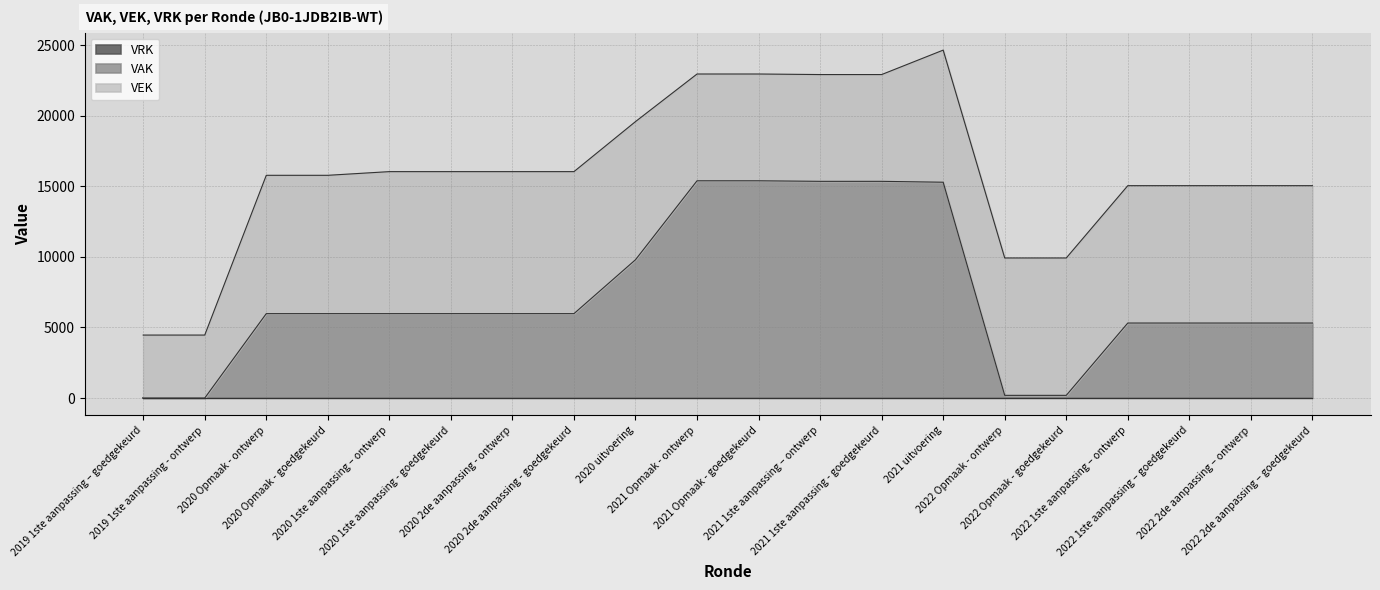

Rank the series at 2020 2de aanpassing - goedgekeurd from highest to lowest value.

VEK, VAK, VRK